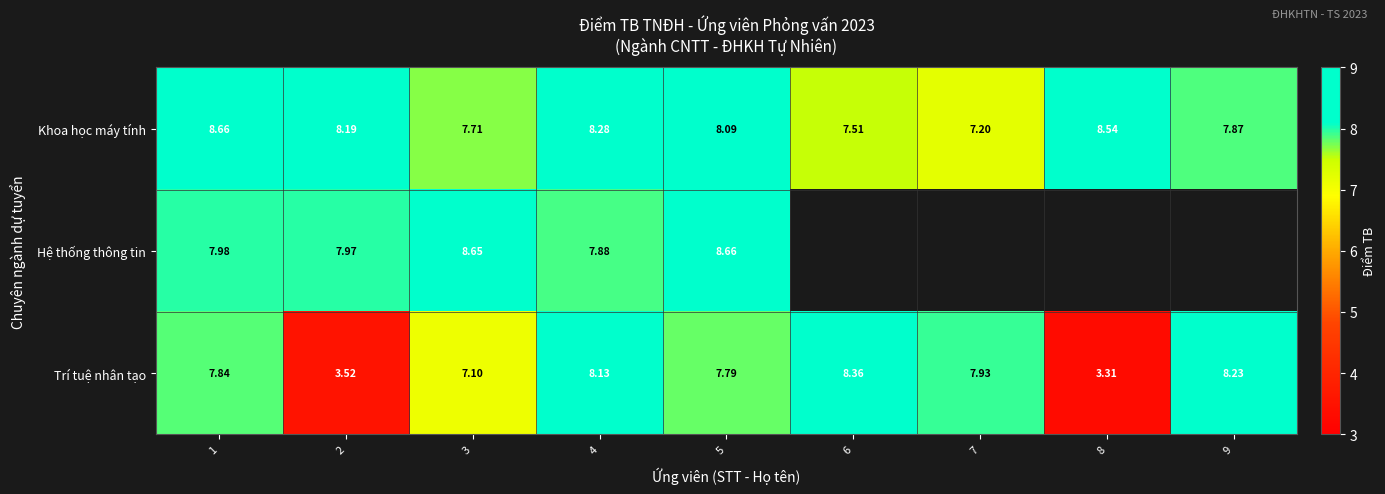

Between 1 and 4, which series saw the biggest shift?

Khoa học máy tính